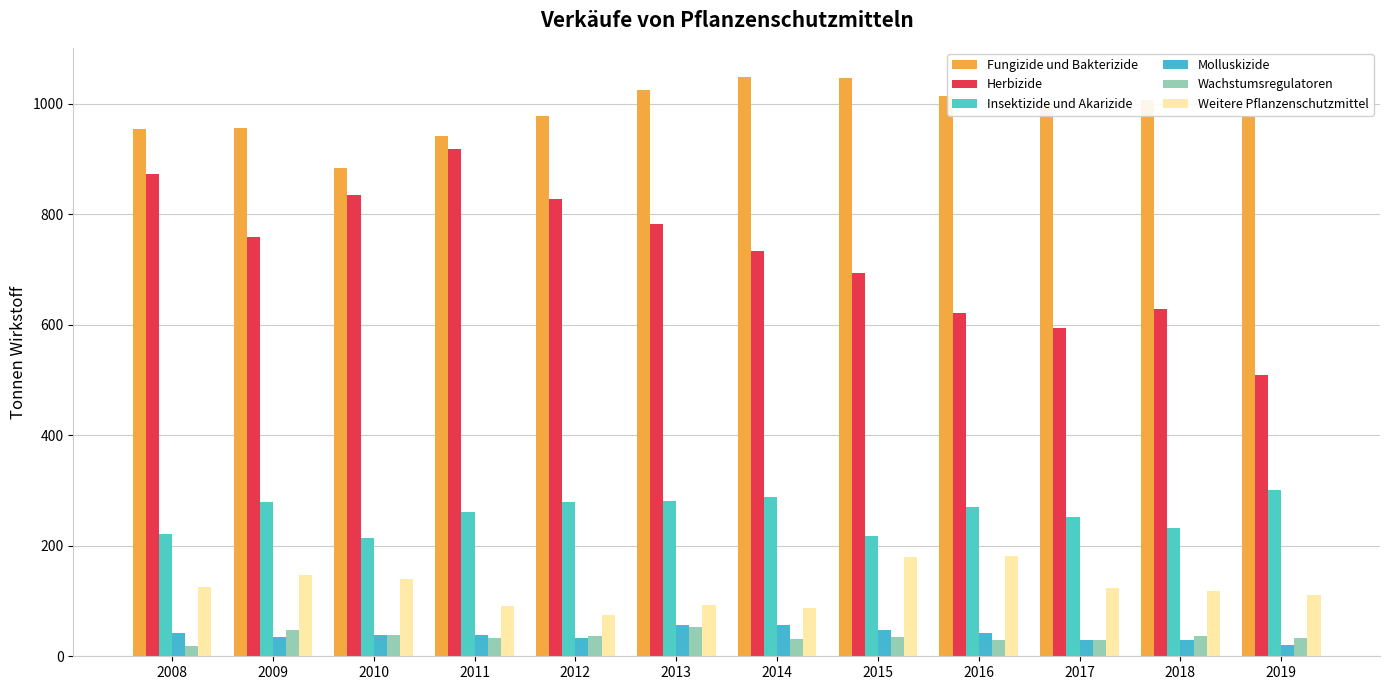

The value of Herbizide at 2016 is 621.1. True or false?

True